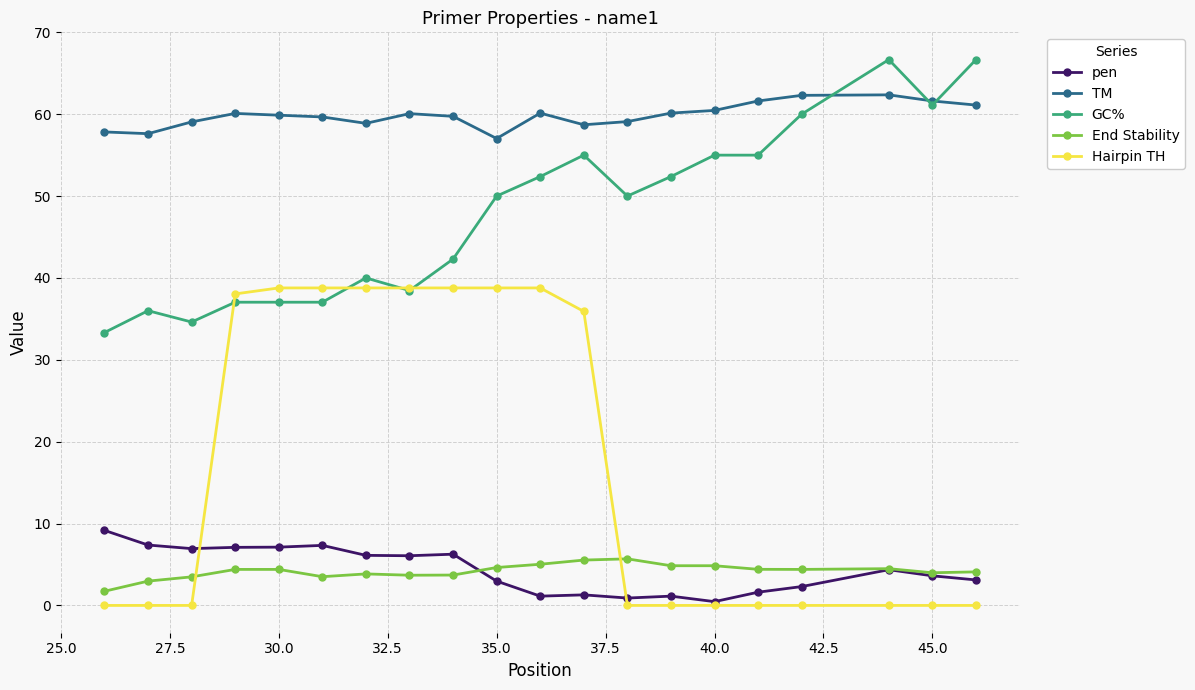

True or false: End Stability and Hairpin TH intersect in this chart.

True